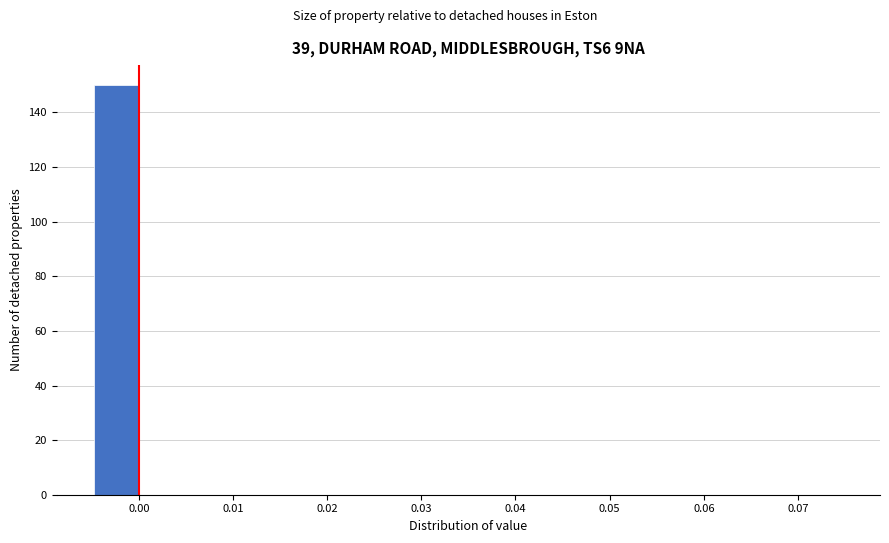

How tall is the bar that spans -0.005 to 0.000 on the x-axis? Neither the bar edges nor the heights are printed on the chart, so give them approximately, as read against the axes.

150